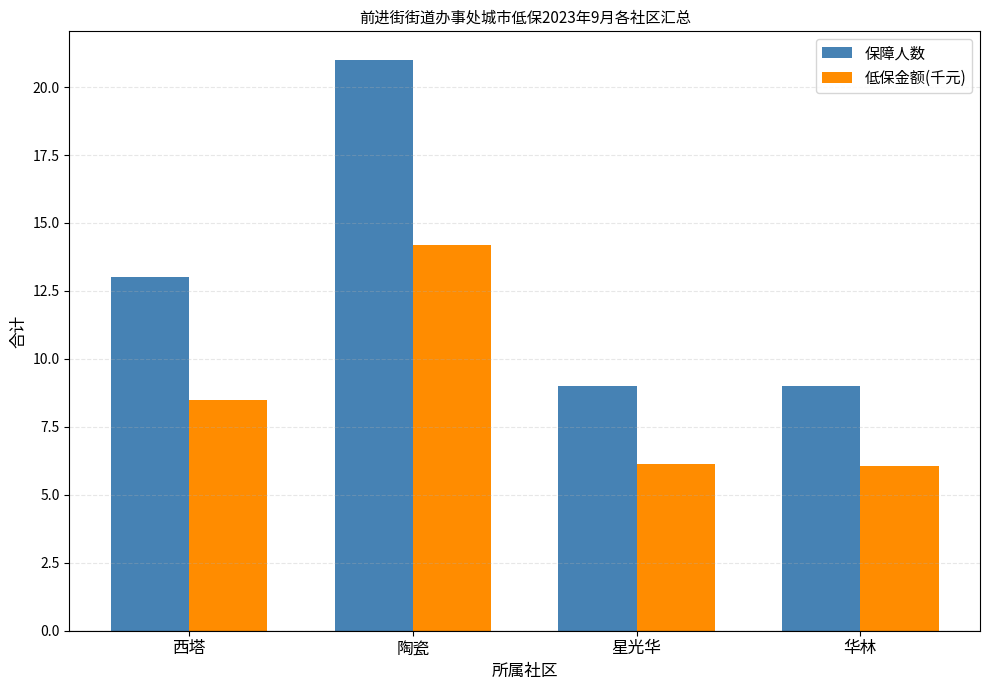

How many data points in 低保金额(千元) are above 8?

2